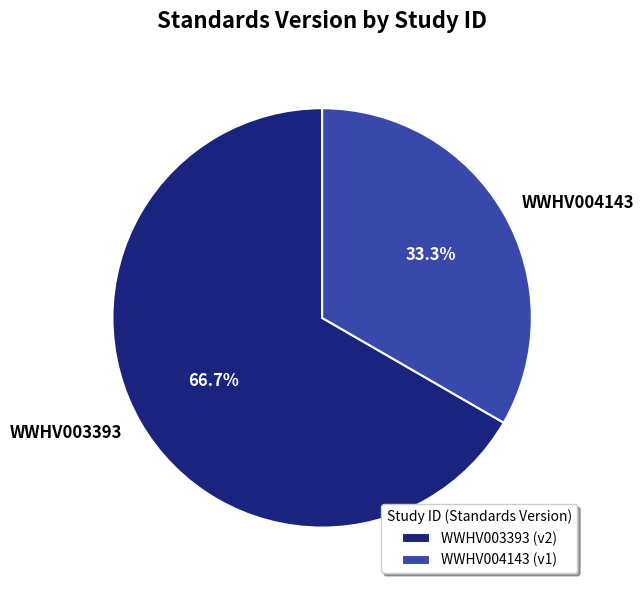

Which has a higher value, WWHV003393 or WWHV004143?

WWHV003393